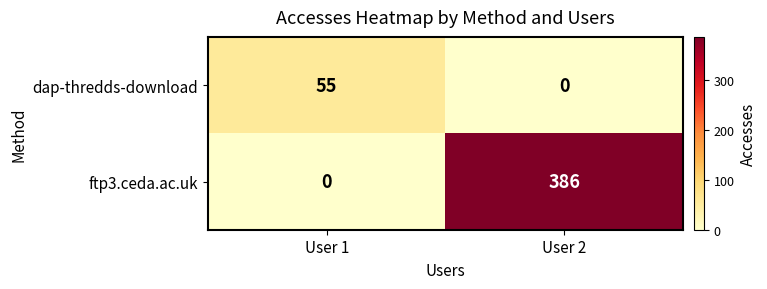

What is the sum of the ftp3.ceda.ac.uk values at User 1 and User 2?

386